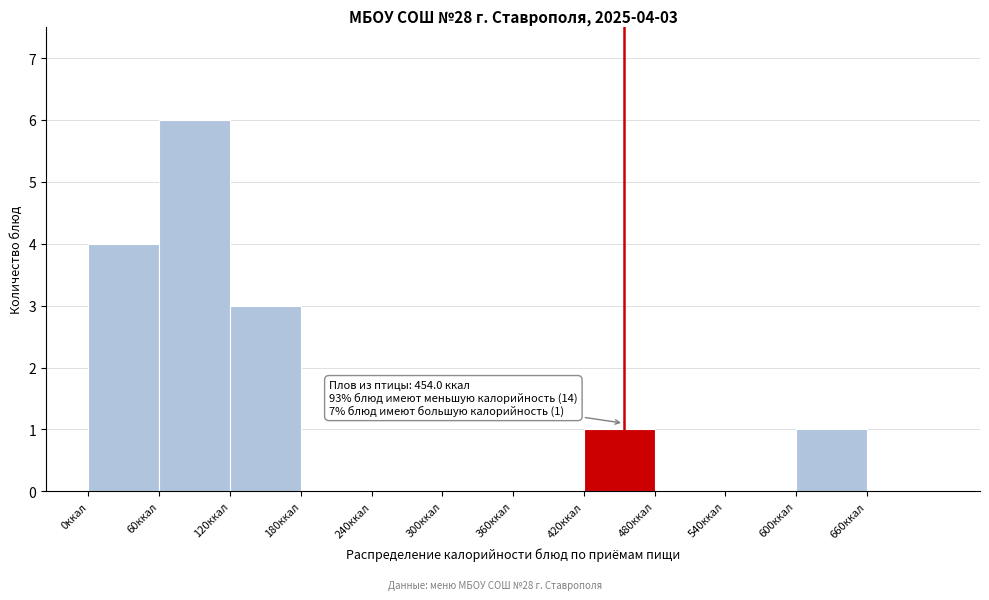

Which range on the x-axis has the tallest bar?

60 to 120